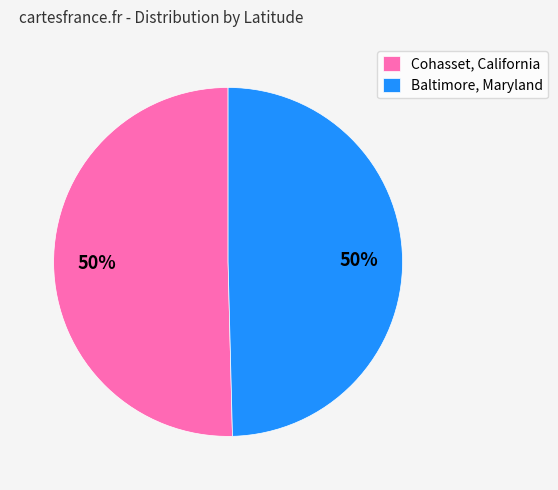

What is the ratio of the value at Baltimore, Maryland to the value at Cohasset, California?

1.0